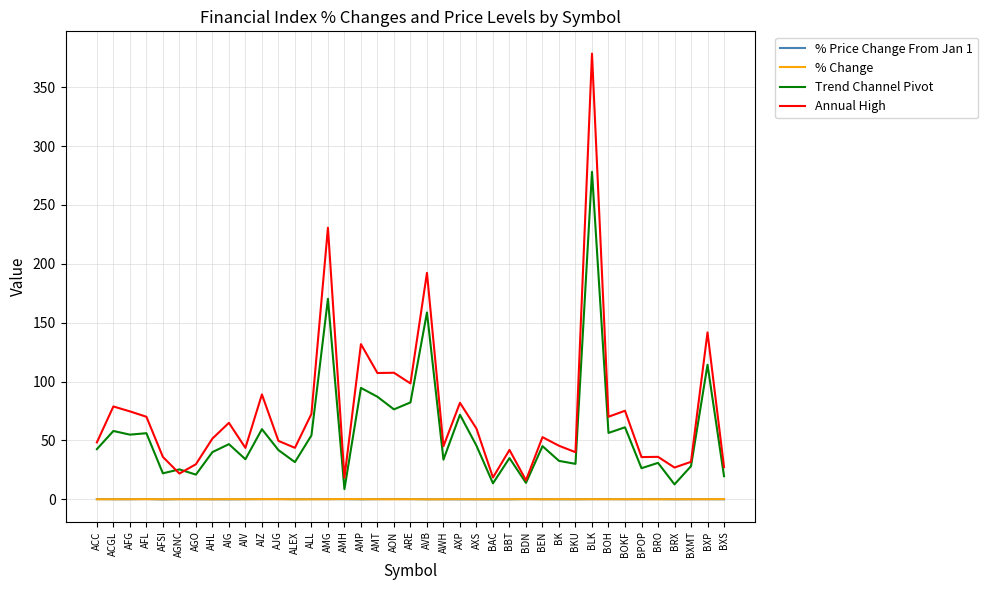

What is the highest value of the Trend Channel Pivot series?

278.1